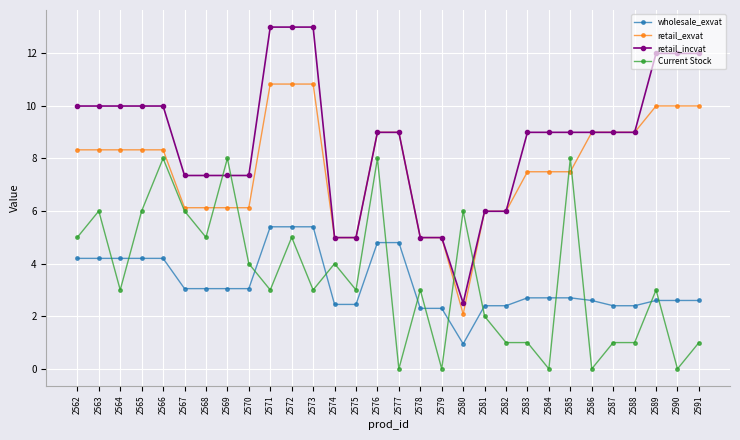

At which category is the sum across all series the highest?

2572